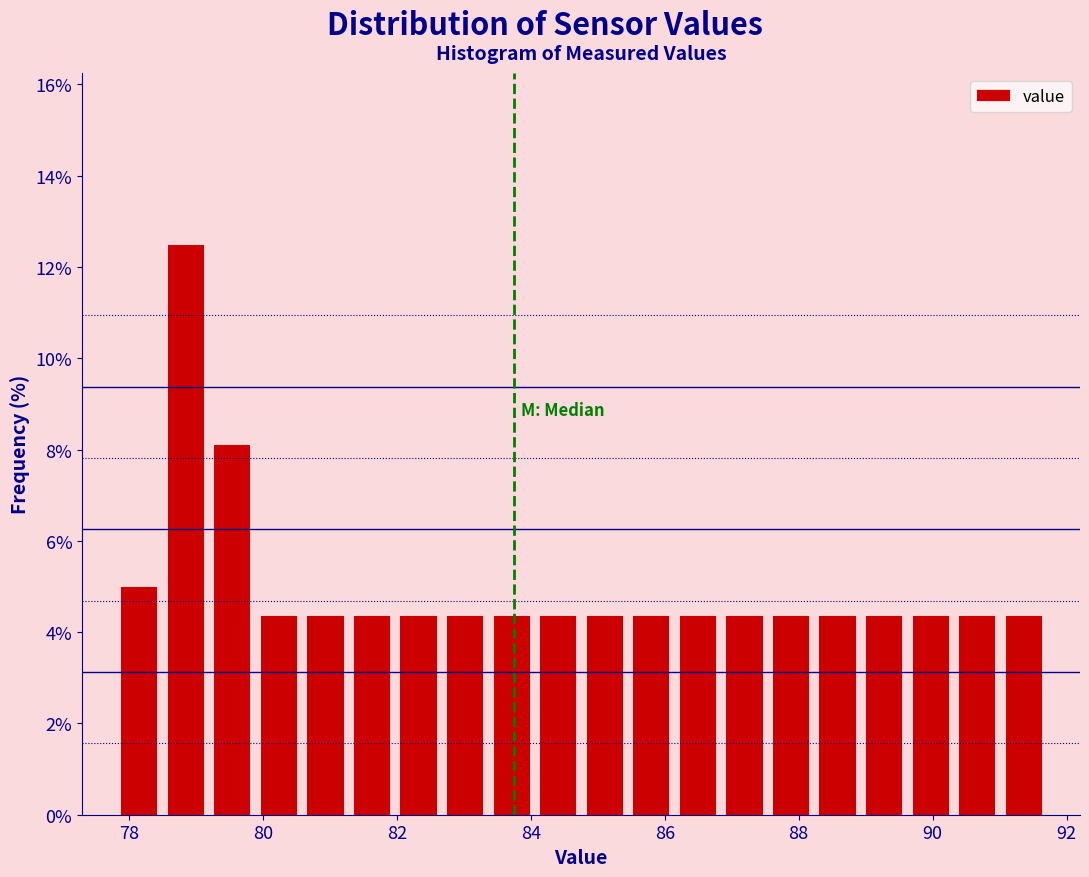

Around what value on the x-axis is the tallest bar? Give the approximate position of its centre, as read against the axis.

78.8